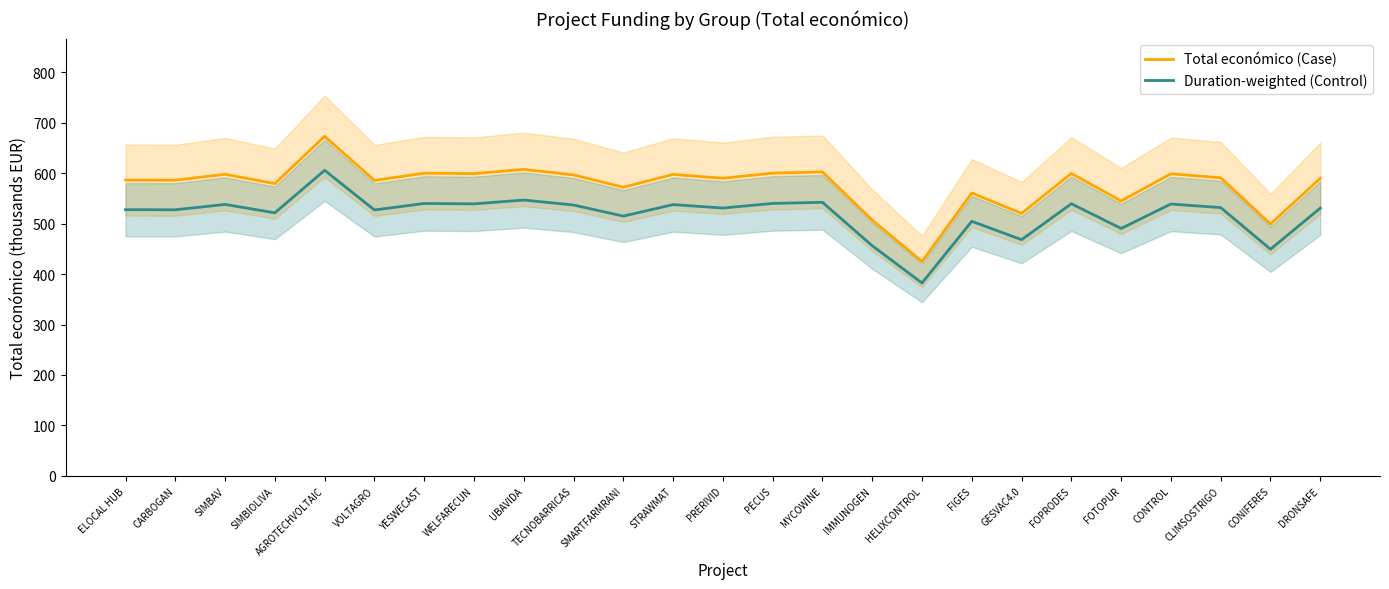

Rank the categories by Total económico (Case) value from lowest to highest.

HELIXCONTROL, CONIFERES, IMMUNOGEN, GESVAC4.0, FOTOPUR, FIGES, SMARTFARMRANI, SIMBIOLIVA, VOLTAGRO, CARBOGAN, ELOCAL HUB, DRONSAFE, PRERIVID, CLIMSOSTRIGO, TECNOBARRICAS, STRAWMAT, SIMBAV, CONTROL, WELFARECUN, FOPRODES, YESWECAST, PECUS, MYCOWINE, UBAVIDA, AGROTECHVOLTAIC